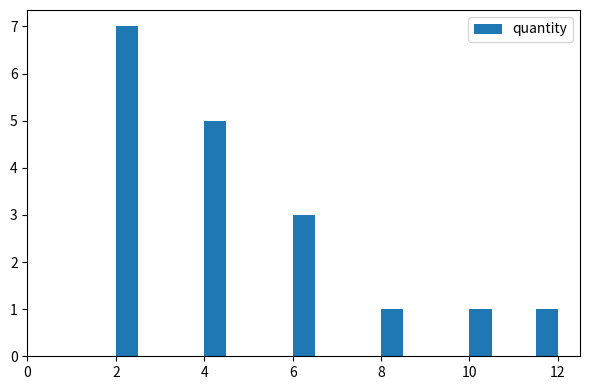

Read against the x-axis, roughly where is the centre of the tallest bar?

2.2